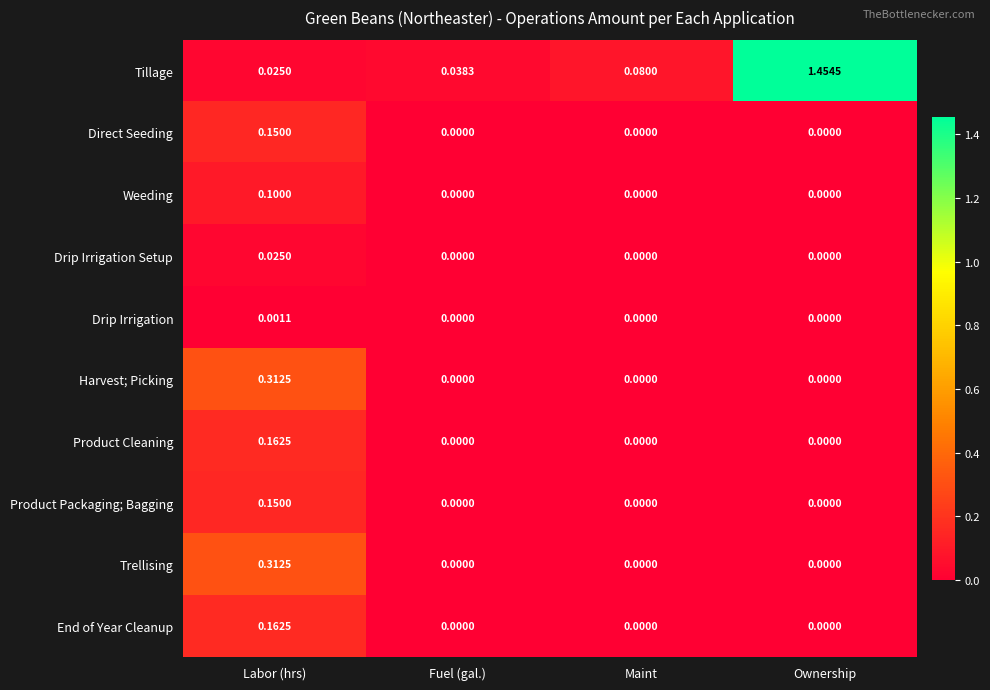

Which series has the widest spread of values?

Tillage